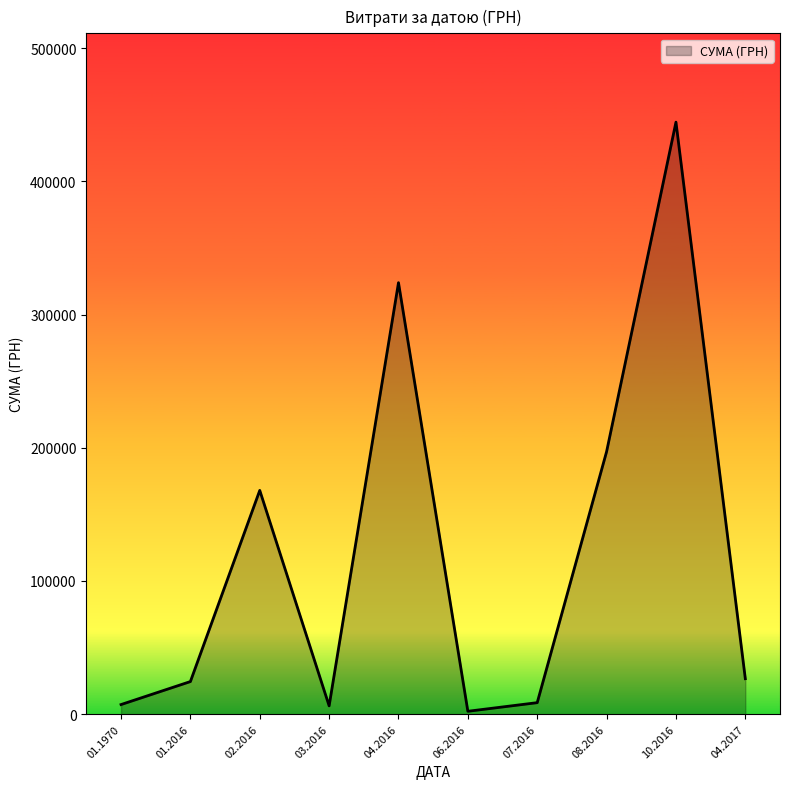

Approximately how many times larger is the value at 01.2016 compared to 04.2017?

0.9